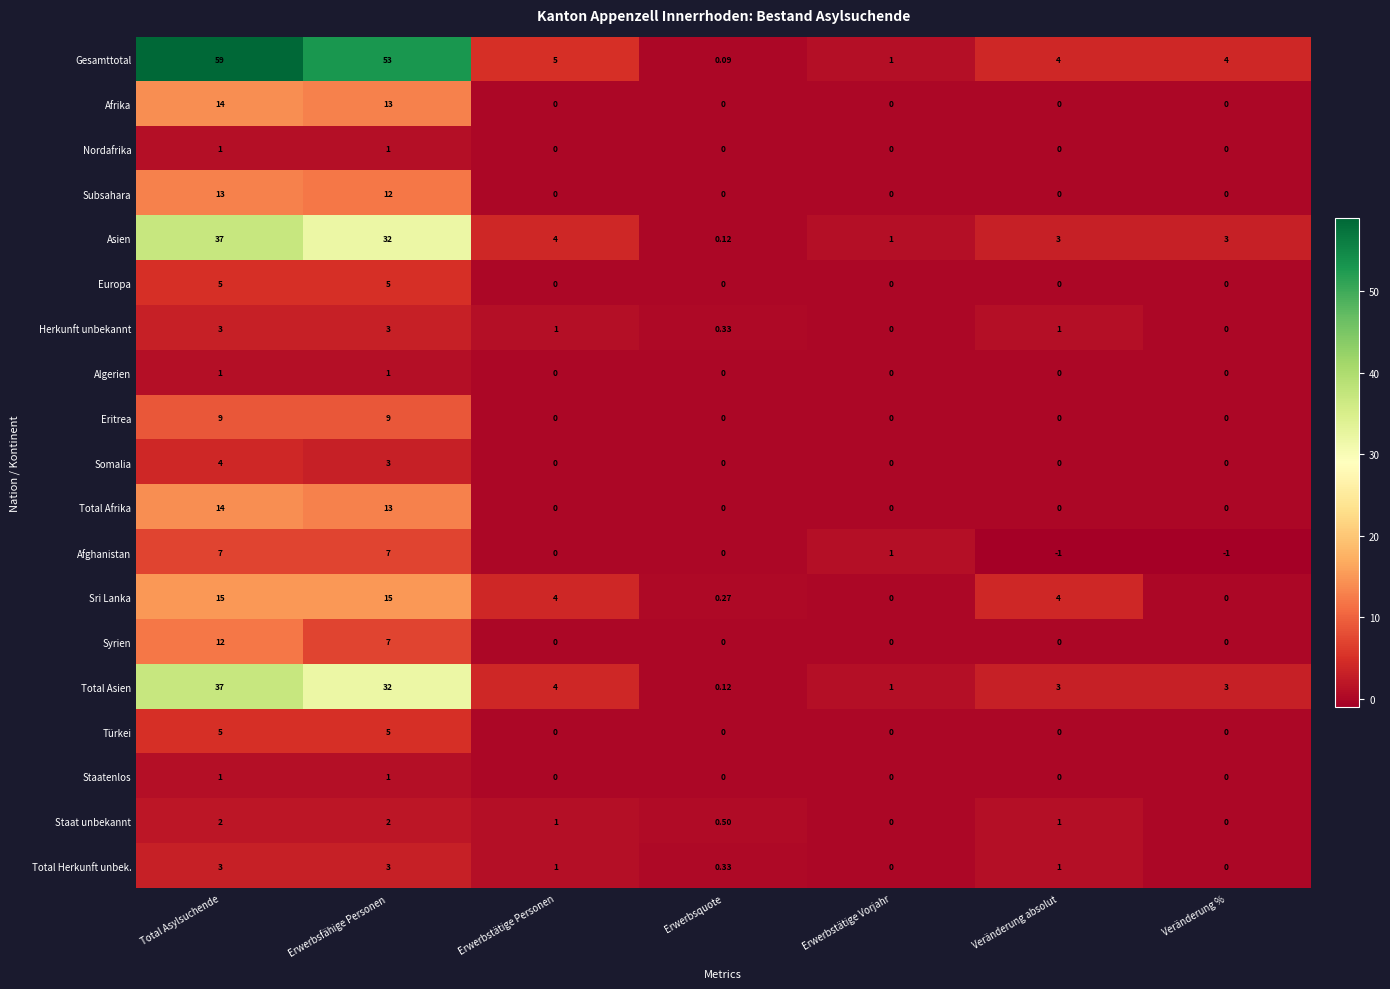

Which category has the lowest value in the Gesamttotal series?

Erwerbsquote